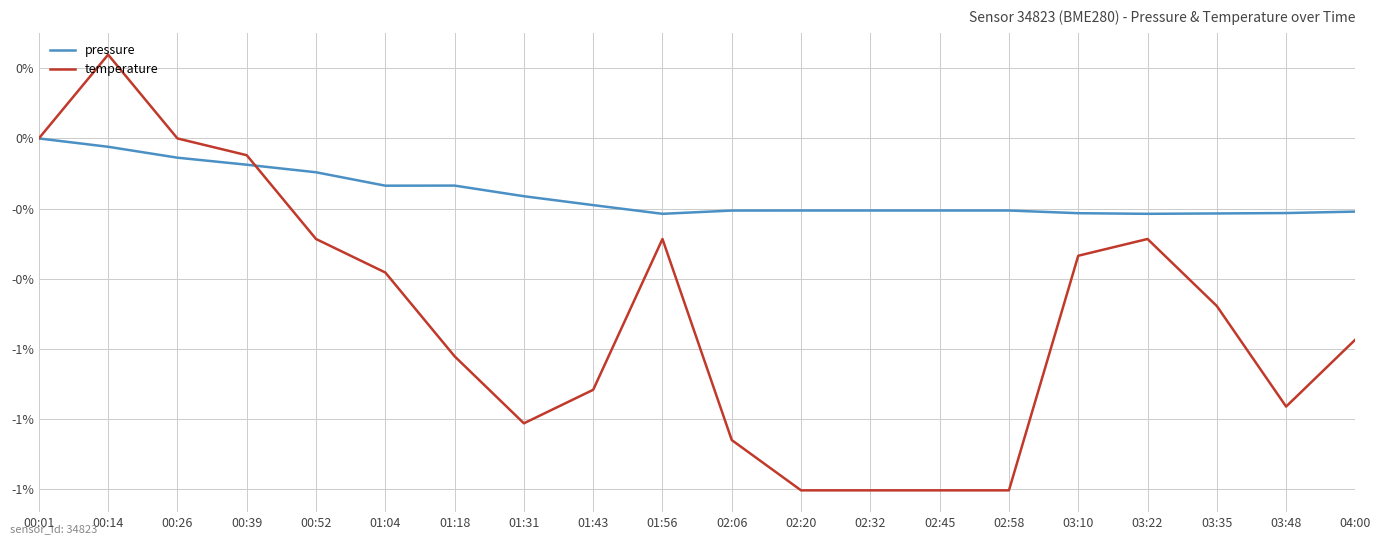

Does the chart display data point markers on the line(s)?

No